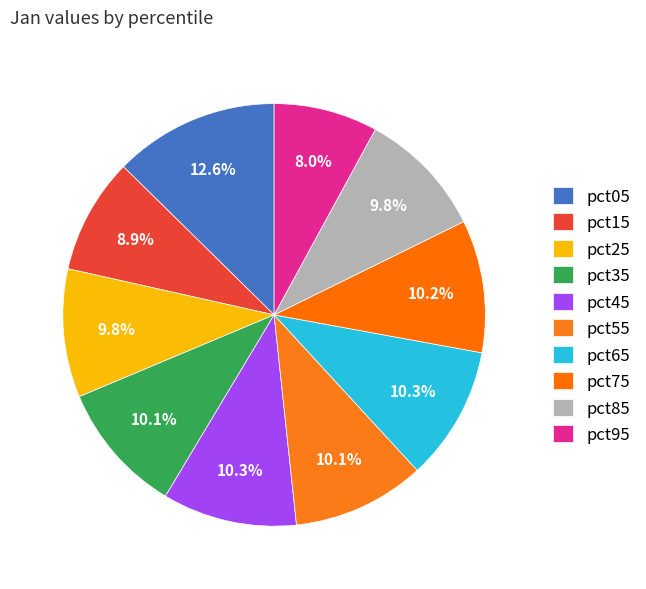

To the nearest percent, what is the average slice percentage?

10%